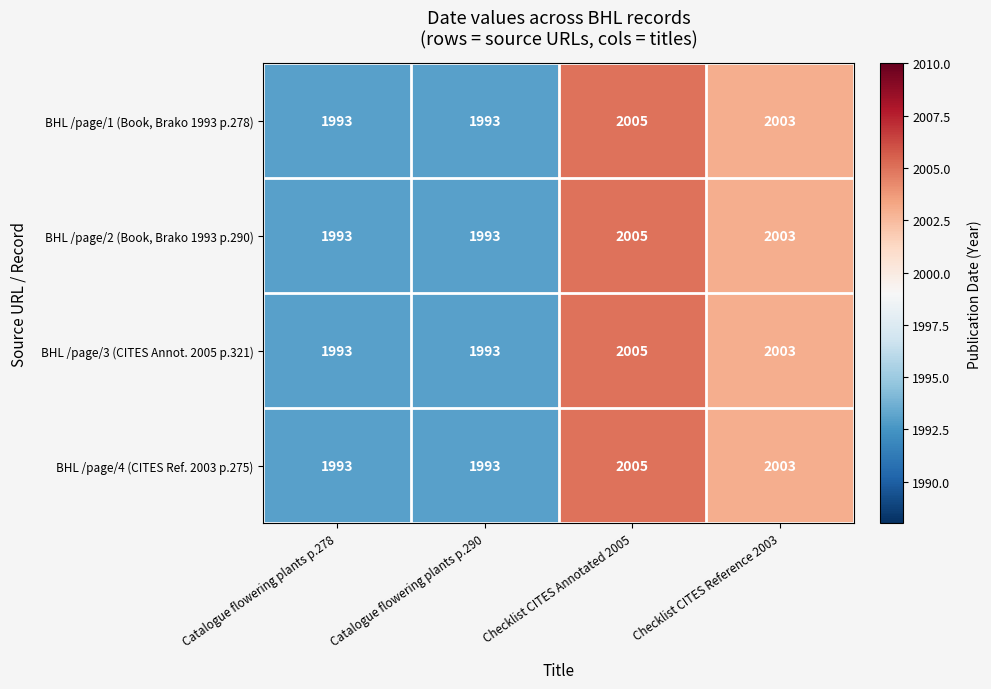

The value of BHL /page/4 (CITES Ref. 2003 p.275) at Catalogue flowering plants p.278 is 1041. True or false?

False